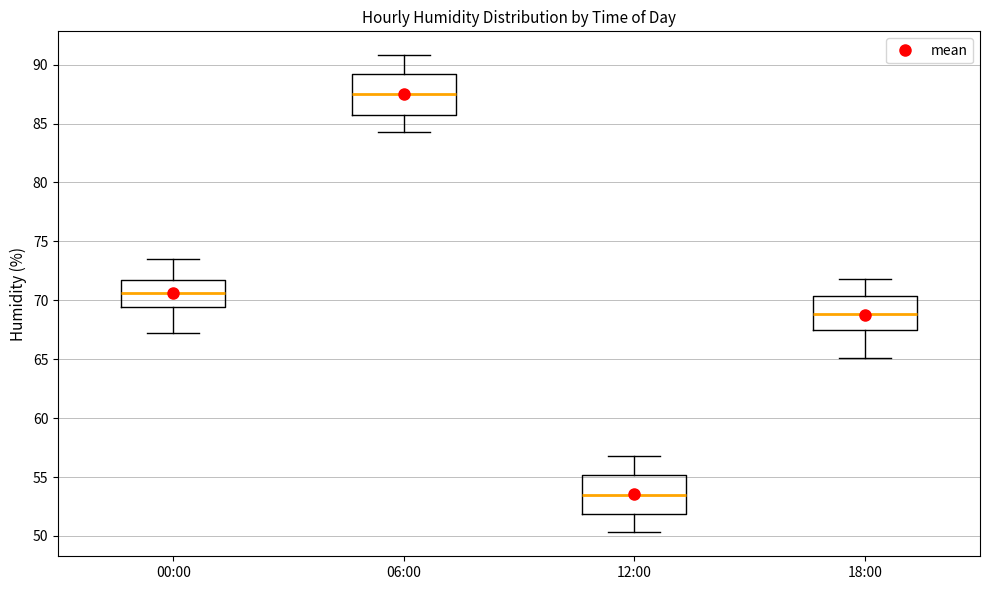

Which box has the lowest median line?

12:00